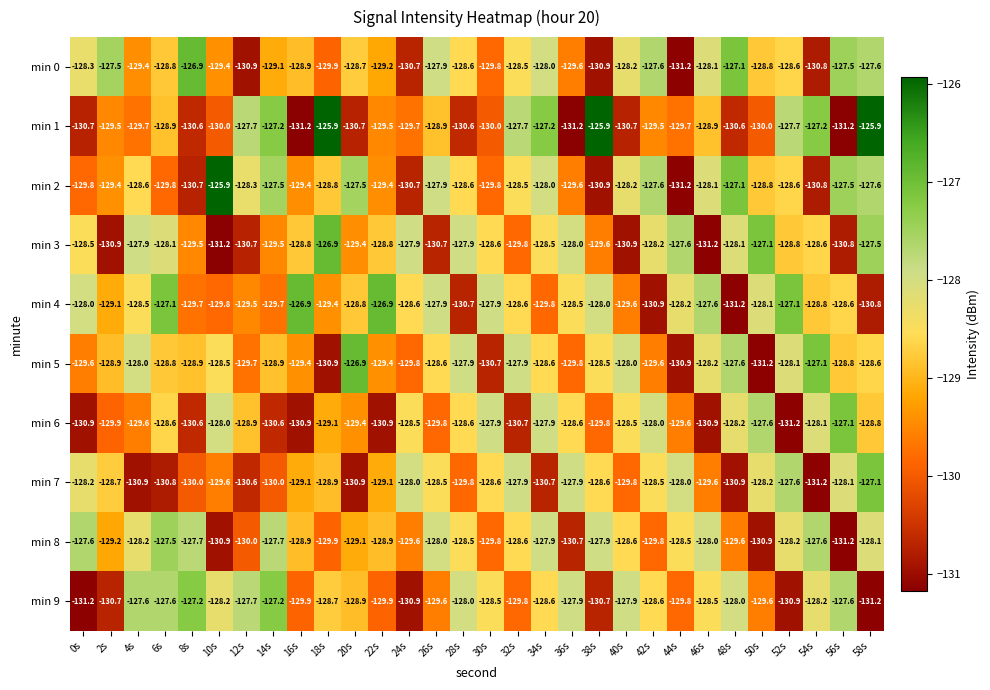

How many distinct data groups are displayed?

10